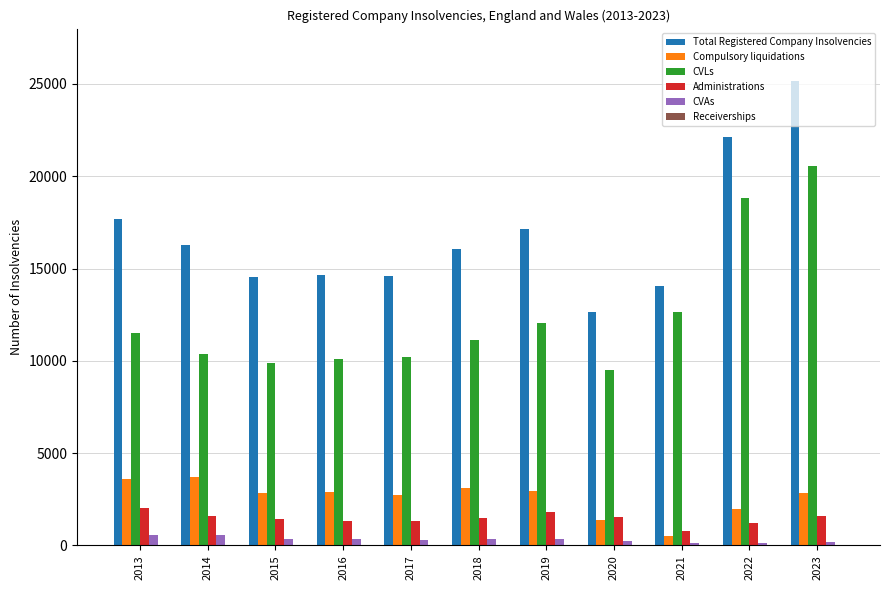

Which series changed the most between 2017 and 2022?

CVLs